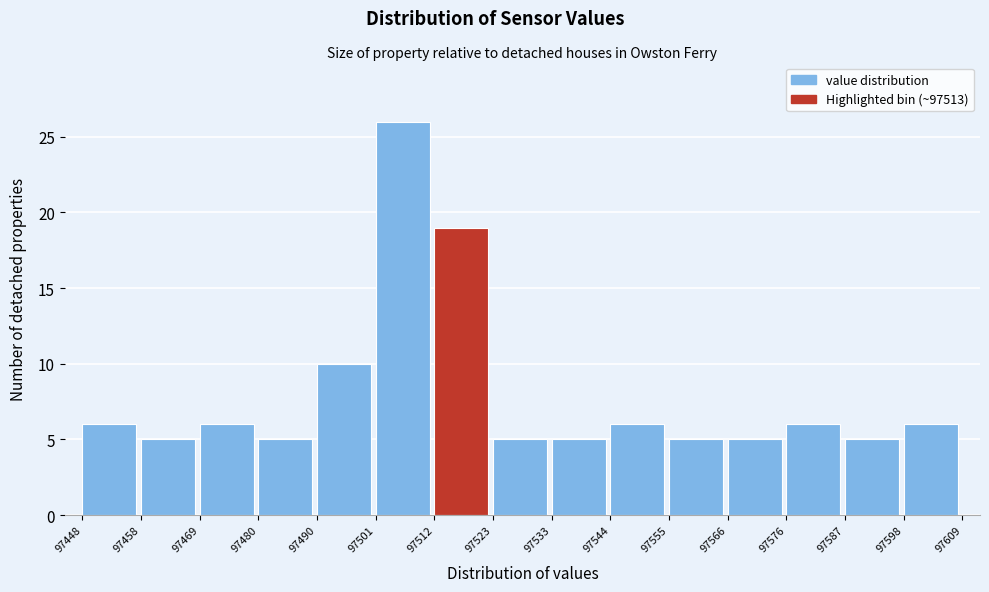

Reading left to right, transcribe this chart: for each bar, give the range it covers on the x-axis and its height. The values are not printed on the chart, so give them approximately, as read against the axis.

97448 to 97458: 6
97458 to 97469: 5
97469 to 97480: 6
97480 to 97490: 5
97490 to 97501: 10
97501 to 97512: 26
97512 to 97523: 19
97523 to 97533: 5
97533 to 97544: 5
97544 to 97555: 6
97555 to 97566: 5
97566 to 97576: 5
97576 to 97587: 6
97587 to 97598: 5
97598 to 97609: 6